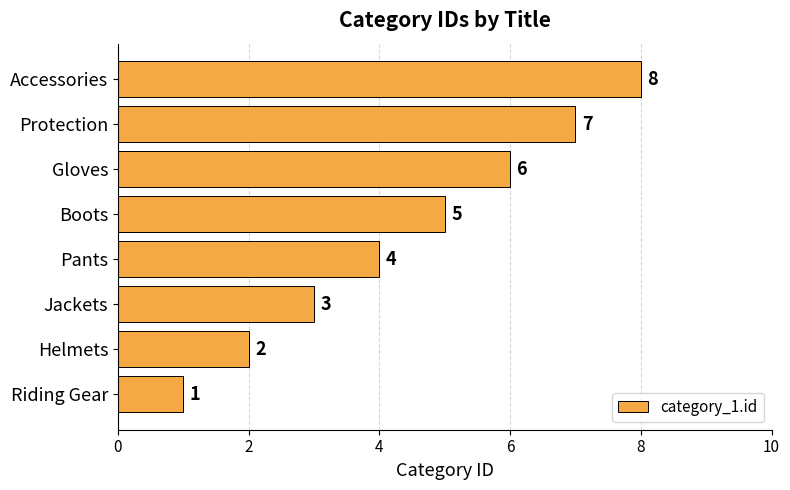

What is the change in value from Gloves to Protection?

+1